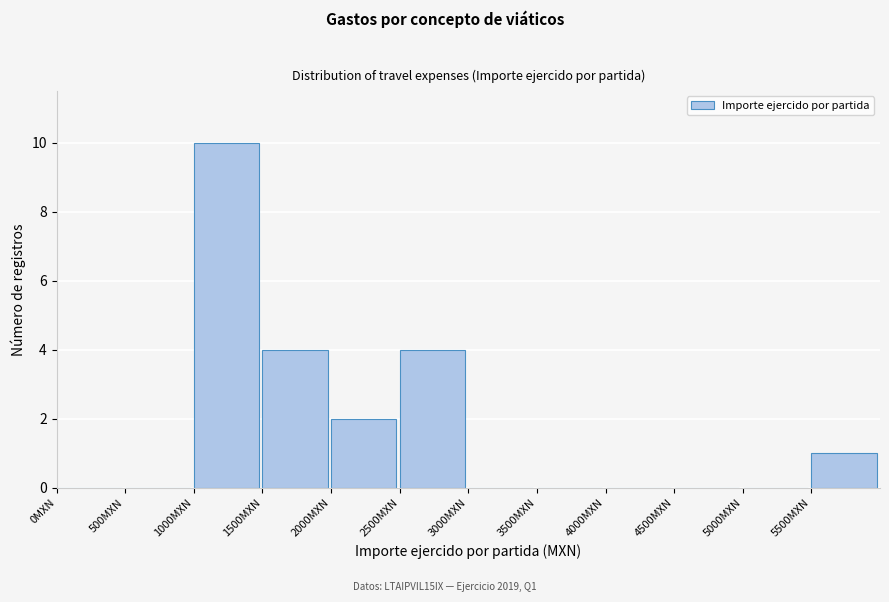

How tall is the bar that spans 2000 to 2500 on the x-axis? The values are not printed on the chart, so give them approximately, as read against the axis.

2